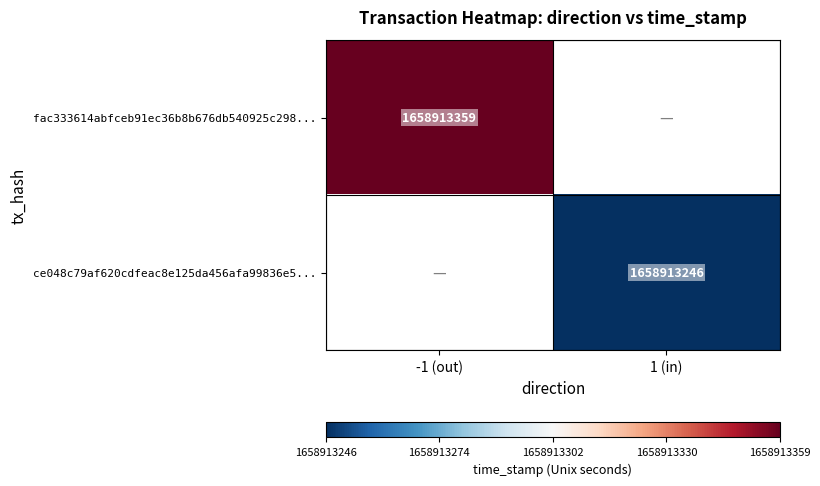

Is the value of ce048c79af620cdfeac8e125da456afa99836e5 at 1 greater than the value of fac333614abfceb91ec36b8b676db540925c298 at 1?

No